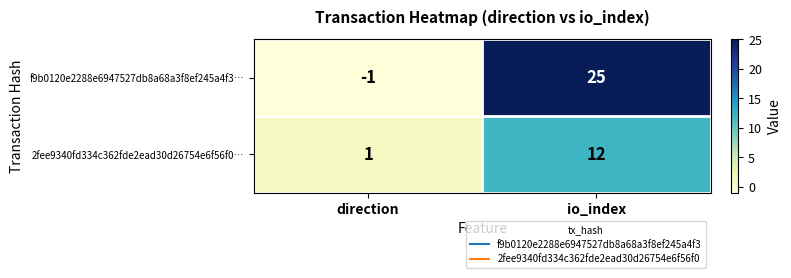

What is the spread (max minus min) of values at io_index?

13